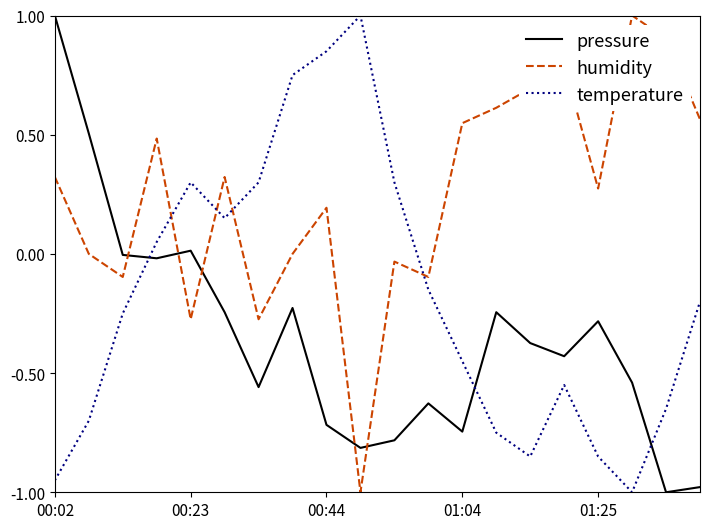

After their last crossing, which series has the higher values: temperature or pressure?

temperature